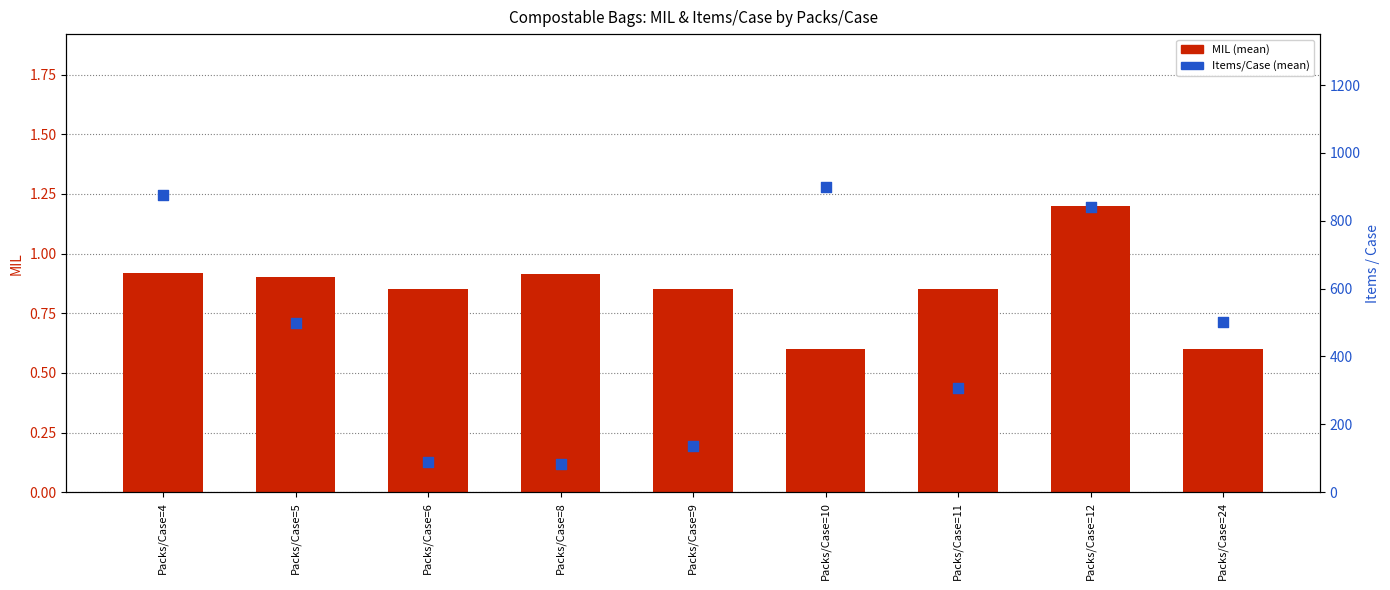

Which series contains the lowest Y value?

MIL (mean)